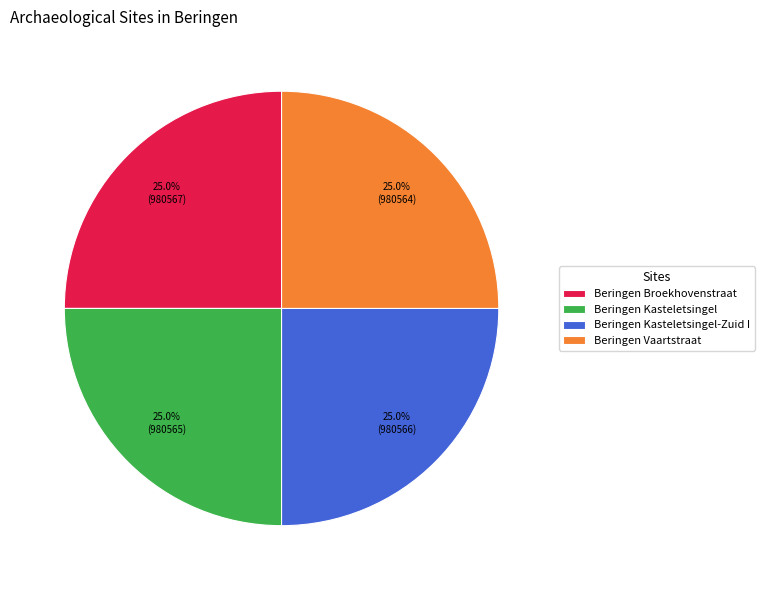

Is it true that Beringen Kasteletsingel-Zuid I is 32% of the pie?

False